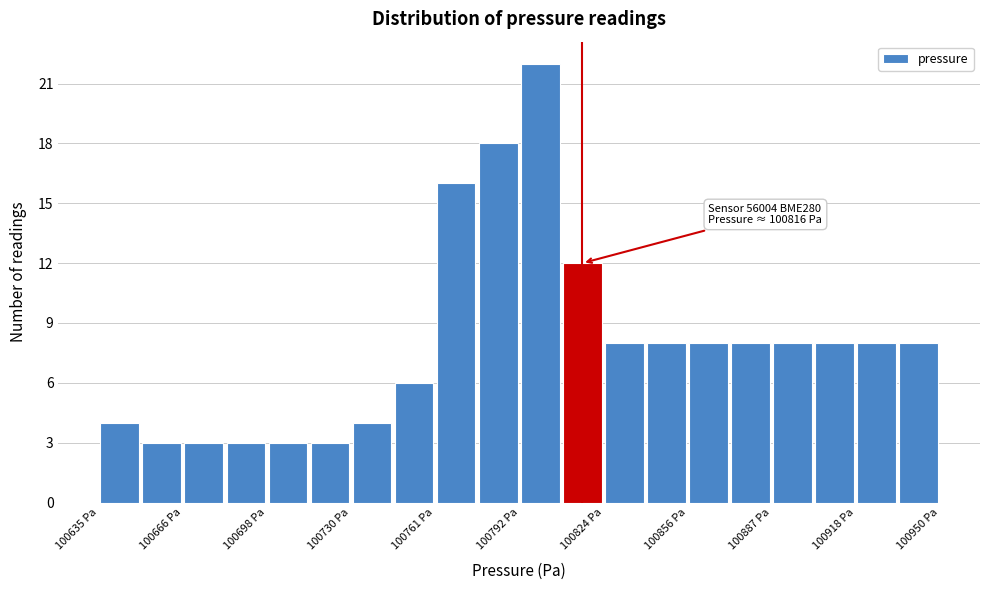

Read against the x-axis, roughly where is the centre of the tallest bar?

100800